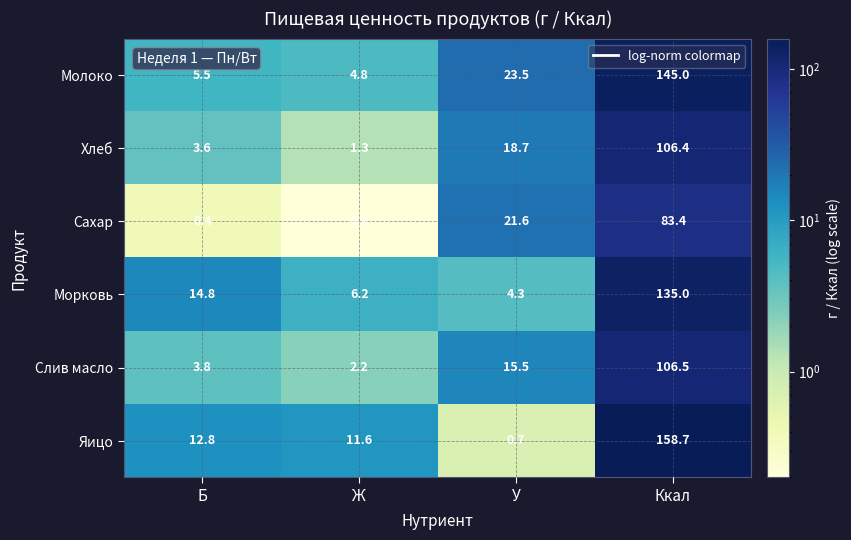

How many values in the Сахар series exceed 21?

2